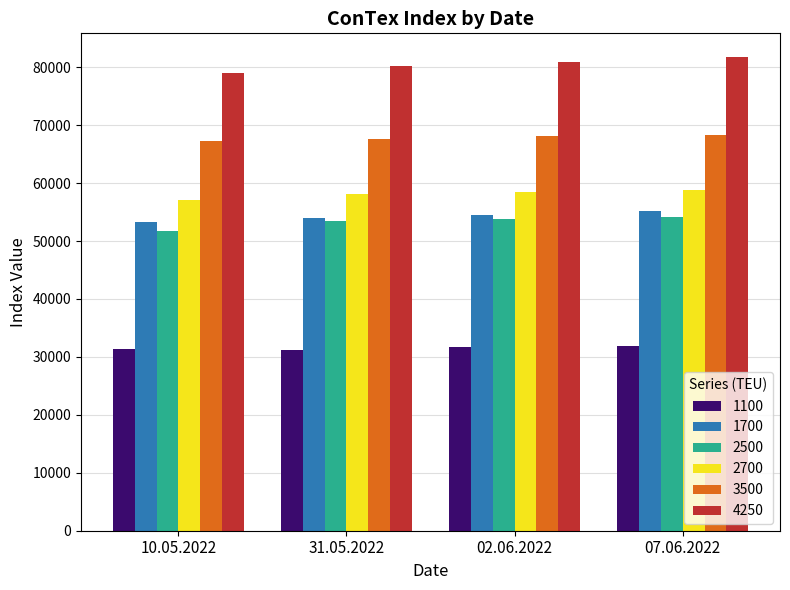

What is the spread (max minus min) of values at 31.05.2022?

48912